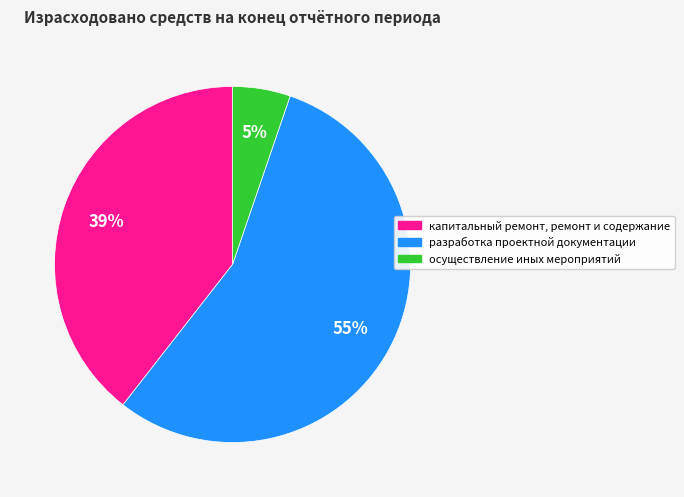

Count the number of slices in the pie.

3